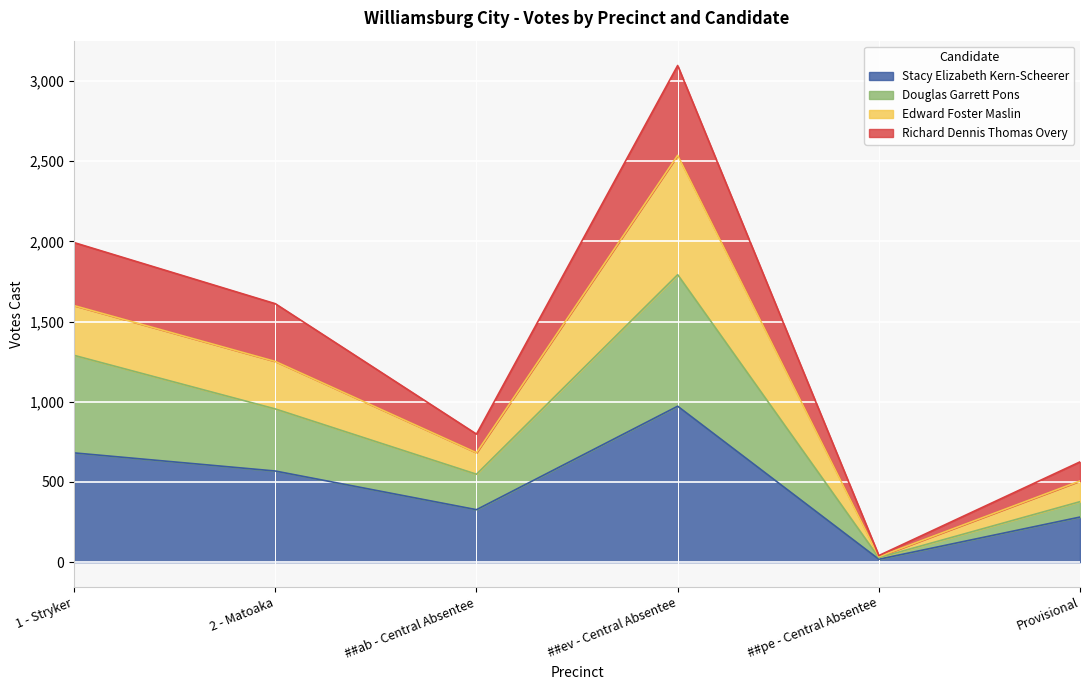

True or false: Stacy Elizabeth Kern-Scheerer and Douglas Garrett Pons intersect in this chart.

False